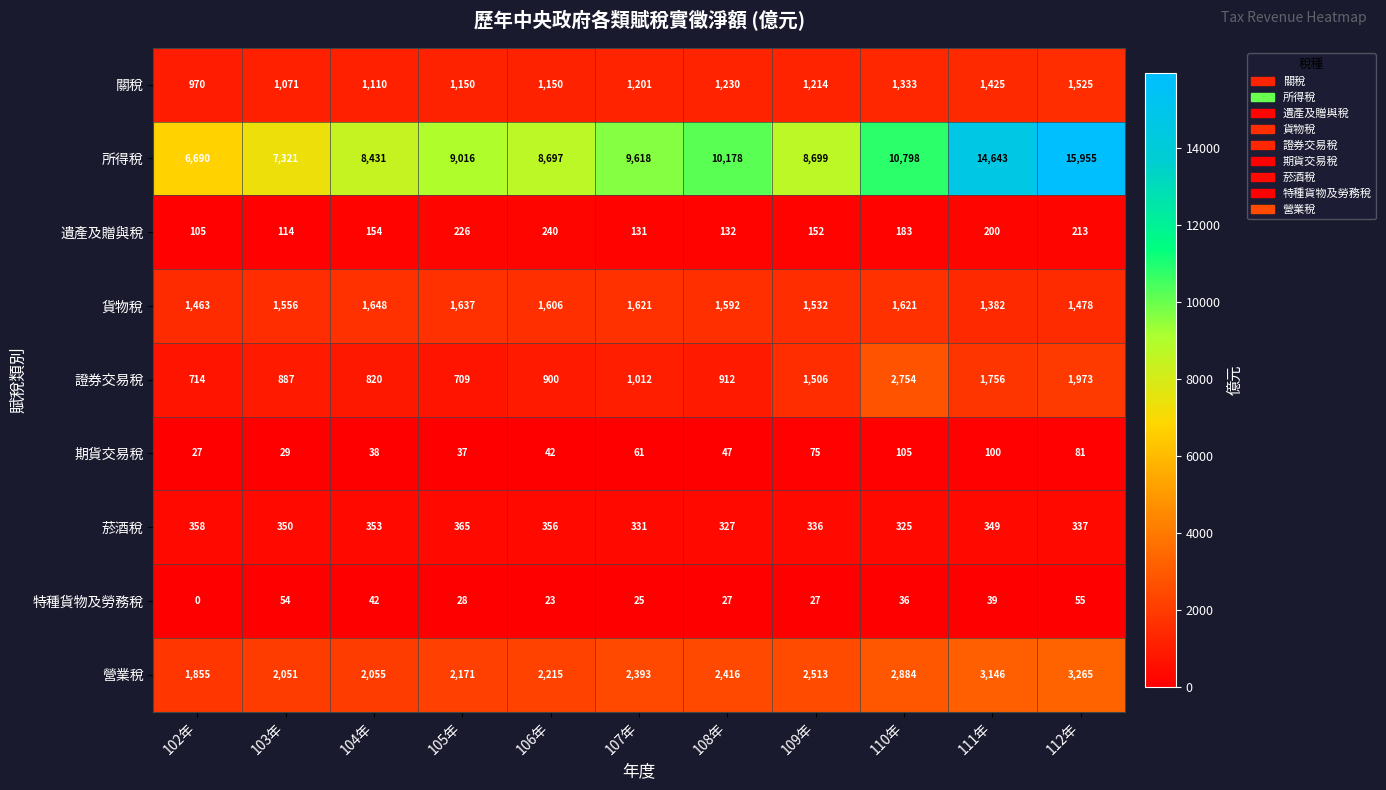

At 111年, list the series in order from largest to smallest.

所得稅, 營業稅, 證券交易稅, 關稅, 貨物稅, 菸酒稅, 遺產及贈與稅, 期貨交易稅, 特種貨物及勞務稅